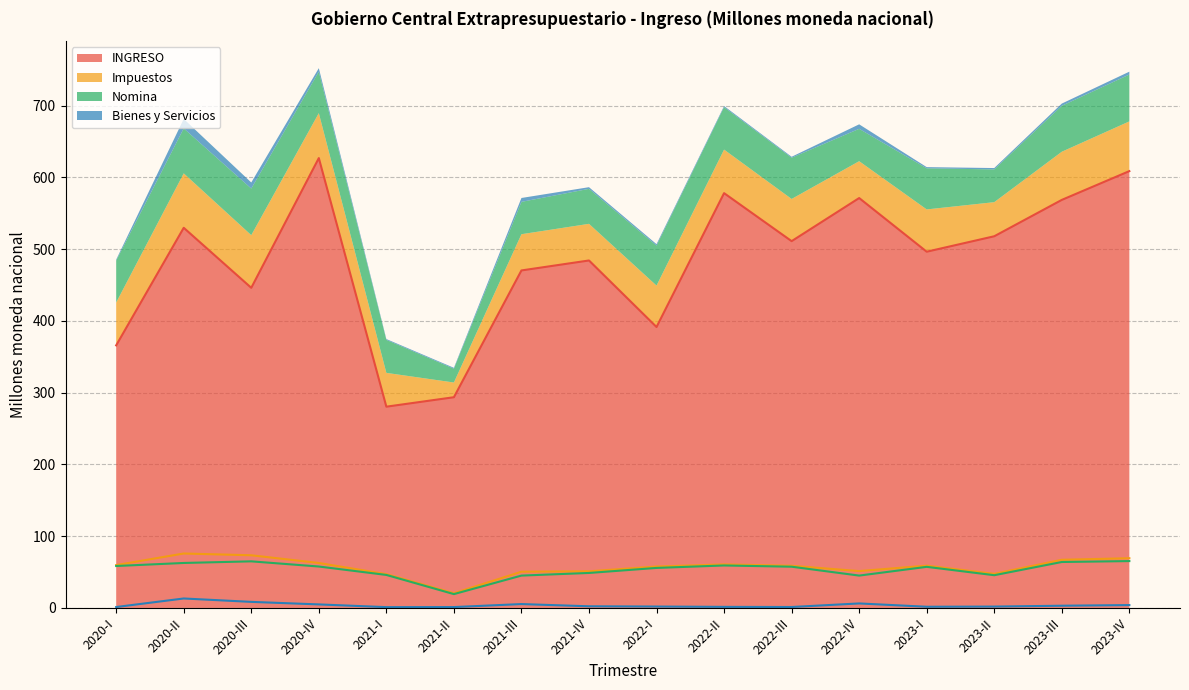

Reading left to right, extract all data points from this chart.

INGRESO: 2020-I=365.9	2020-II=529.7	2020-III=446.1	2020-IV=626.9	2021-I=280.4	2021-II=293.6	2021-III=470.3	2021-IV=484.2	2022-I=391.5	2022-II=578.0	2022-III=511.1	2022-IV=571.2	2023-I=496.4	2023-II=517.9	2023-III=568.6	2023-IV=608.7
Impuestos: 2020-I=59.7	2020-II=75.9	2020-III=73.4	2020-IV=62.6	2021-I=47.1	2021-II=20.5	2021-III=50.5	2021-IV=51.1	2022-I=57.7	2022-II=60.7	2022-III=58.8	2022-IV=51.4	2023-I=58.9	2023-II=47.5	2023-III=67.1	2023-IV=69.3
Nomina: 2020-I=58.4	2020-II=62.7	2020-III=64.9	2020-IV=57.7	2021-I=46.0	2021-II=19.3	2021-III=45.1	2021-IV=48.8	2022-I=55.8	2022-II=59.2	2022-III=57.5	2022-IV=45.1	2023-I=57.3	2023-II=45.6	2023-III=64.0	2023-IV=65.3
Bienes y Servicios: 2020-I=1.3	2020-II=13.2	2020-III=8.5	2020-IV=4.9	2021-I=1.1	2021-II=1.2	2021-III=5.4	2021-IV=2.3	2022-I=2.0	2022-II=1.5	2022-III=1.3	2022-IV=6.3	2023-I=1.7	2023-II=1.9	2023-III=3.1	2023-IV=4.0